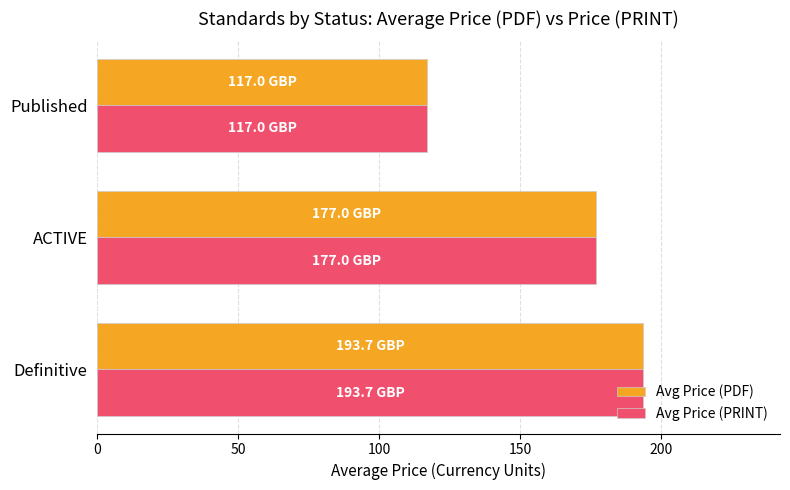

What is the approximate value of Avg Price (PRINT) at Published?

117.0